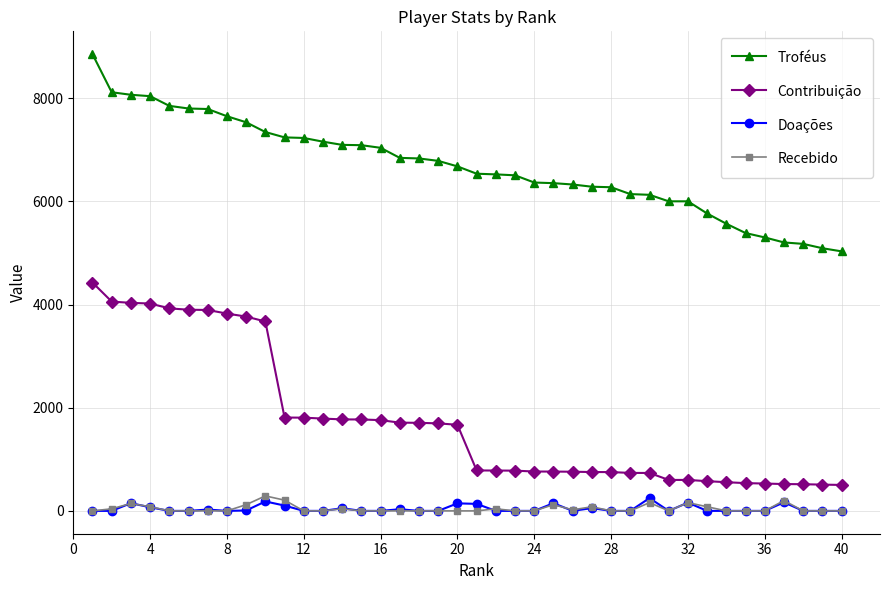

True or false: Recebido has more than 2 interior local peaks.

True